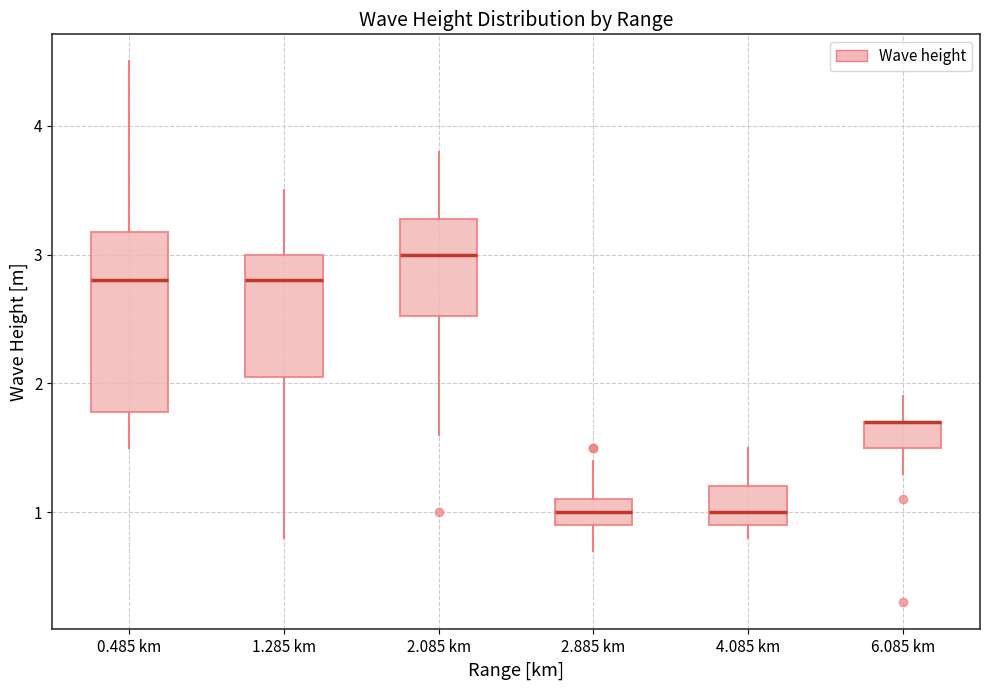

Reading left to right, read every box against the y-axis: the position of its median line, the range the box covers, and the ends of its whiskers. The values are not printed on the chart, so give them approximately, as read against the axis.

0.485 km: median 2.8, box 1.8 to 3.2, whiskers 1.5 to 4.5
1.285 km: median 2.8, box 2.1 to 3.0, whiskers 0.8 to 3.5
2.085 km: median 3.0, box 2.5 to 3.3, whiskers 1.6 to 3.8
2.885 km: median 1.0, box 0.9 to 1.1, whiskers 0.7 to 1.4
4.085 km: median 1.0, box 0.9 to 1.2, whiskers 0.8 to 1.5
6.085 km: median 1.7 (drawn on the box's upper edge), box 1.5 to 1.7, whiskers 1.3 to 1.9